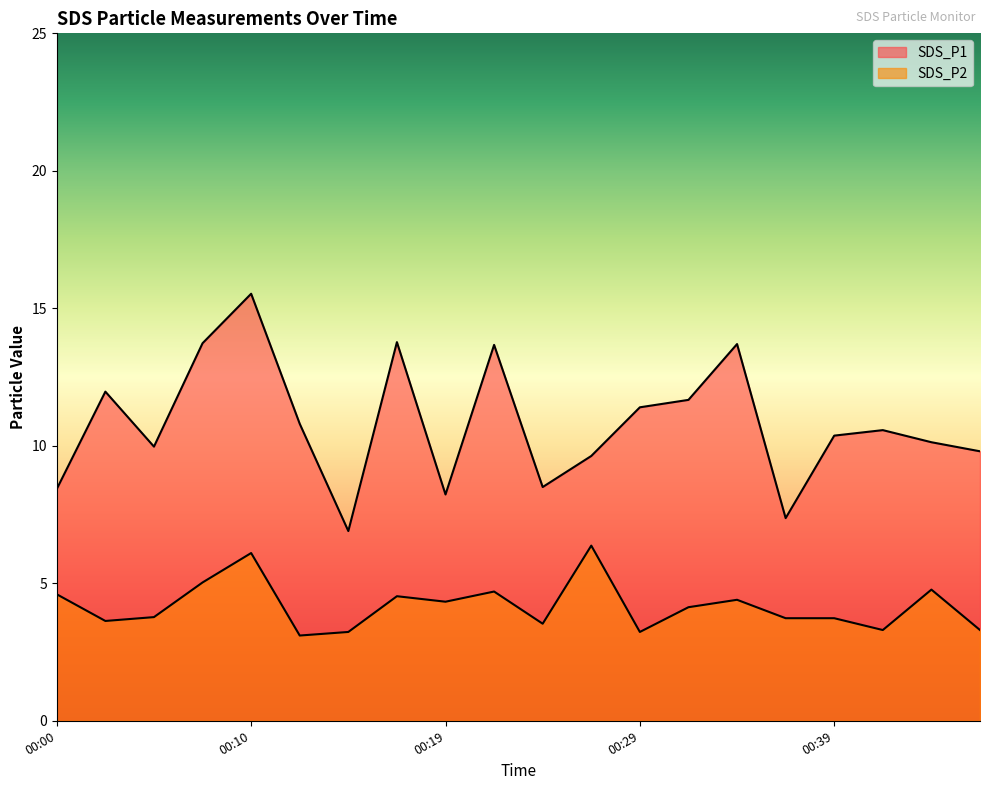

Which series has the largest range (max minus min)?

SDS_P1